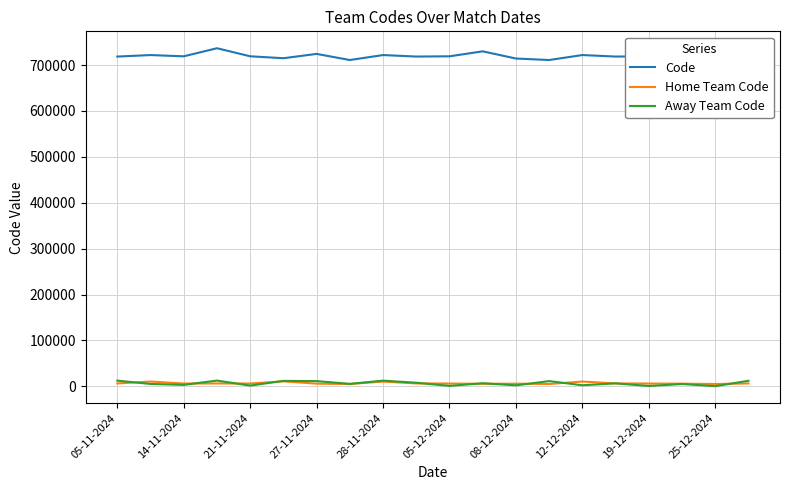

What is the greatest value displayed?

736785